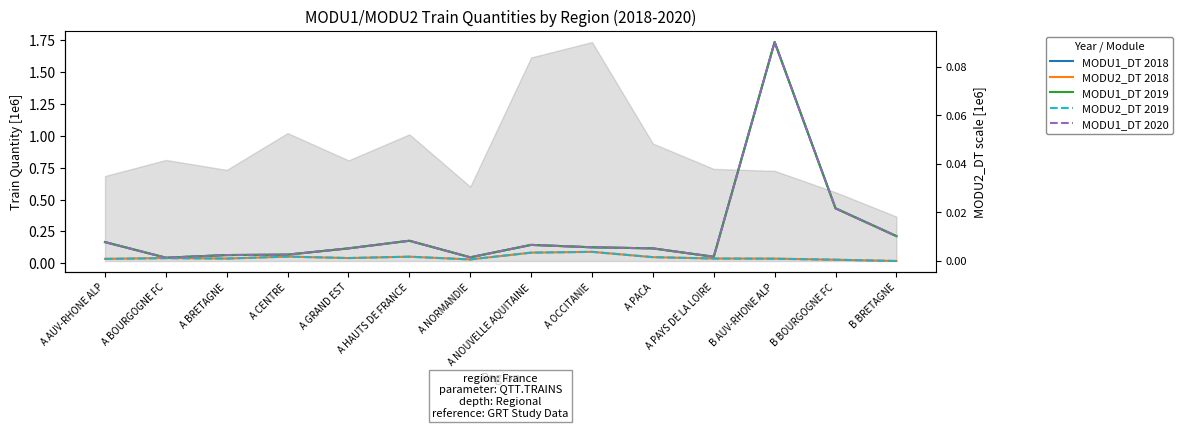

What is the label of the 13th point from the right?

A BOURGOGNE FC